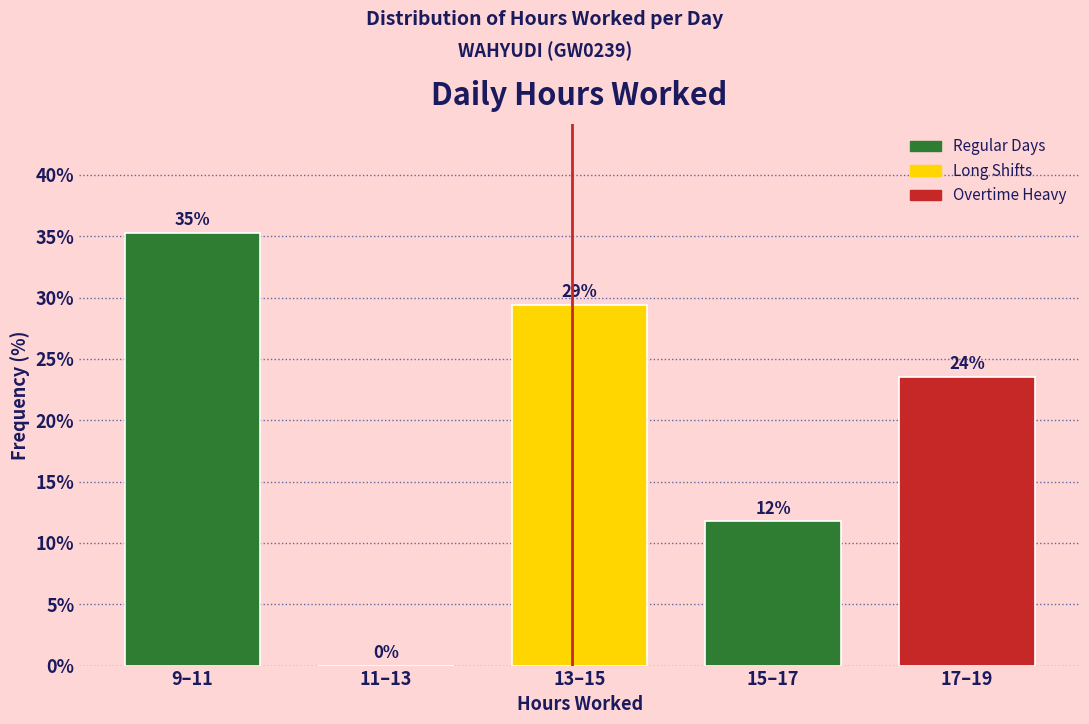

Are the bars horizontal?

No